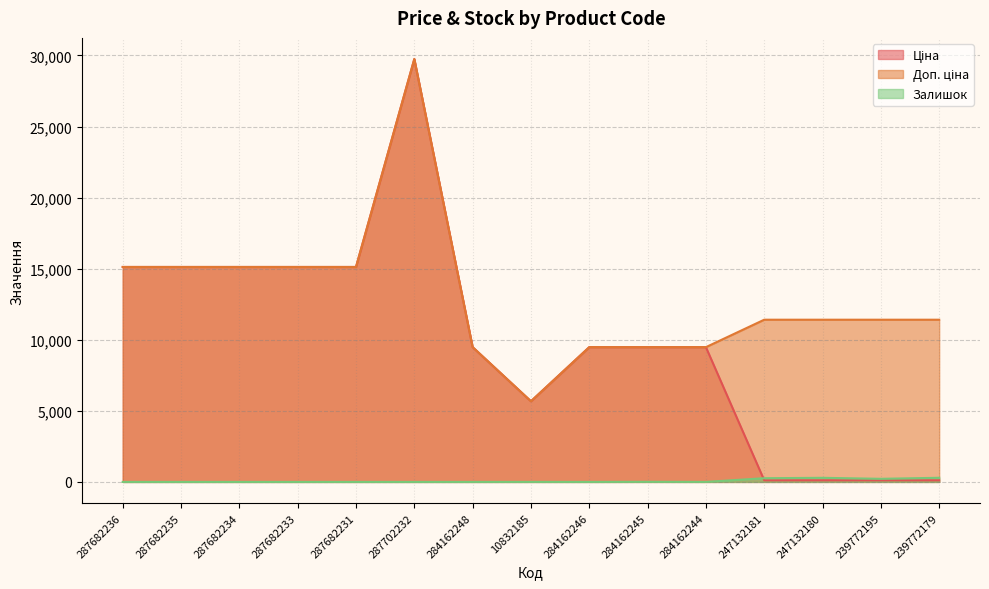

Where do Залишок and Ціна first cross each other?

284162244 and 247132181